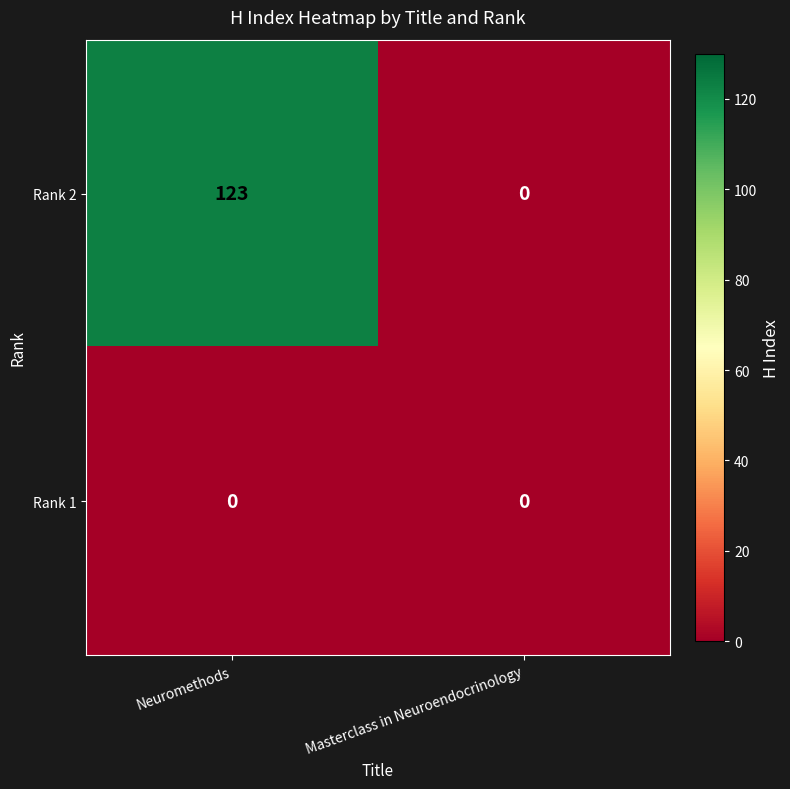

Is it true that Rank 1 equals 0 at Neuromethods?

True